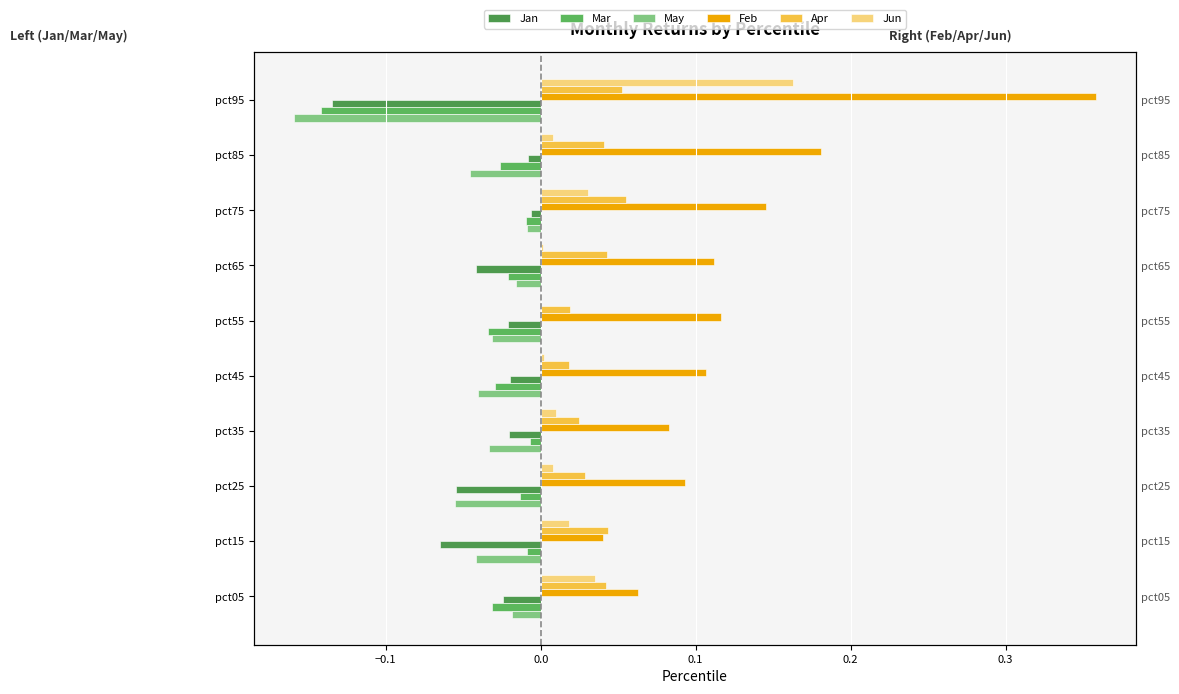

True or false: May has a value of -0.0 at pct75.

False